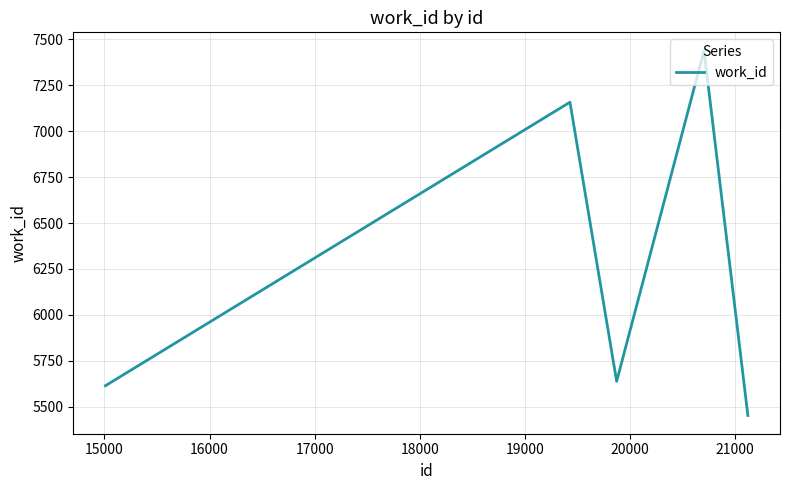

What is the difference between the second highest and second lowest values?

1544